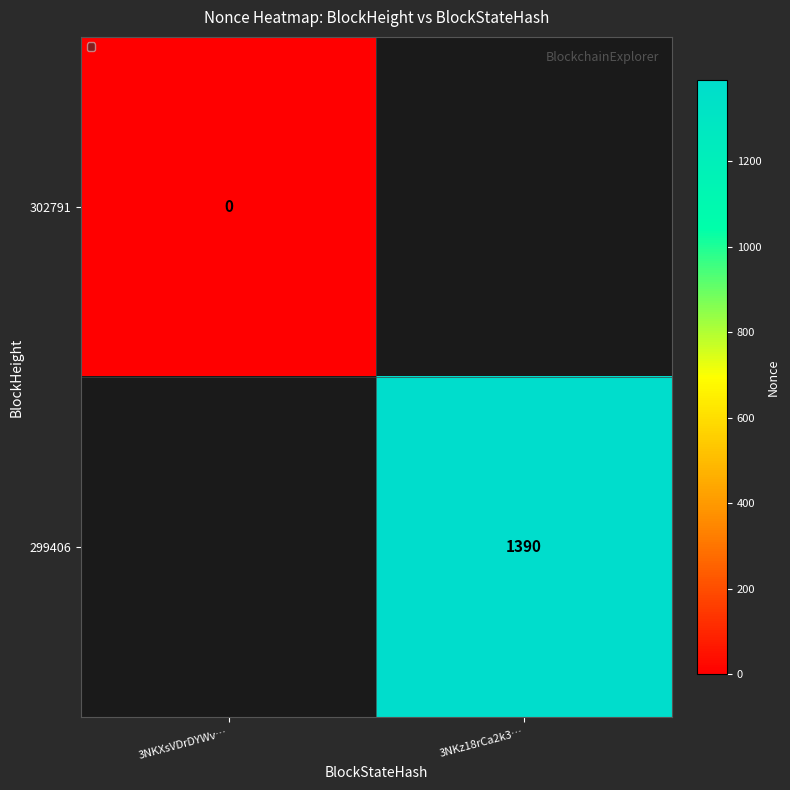

Where is 302791 nearest to the value 0?

3NKXsVDrDYWv…